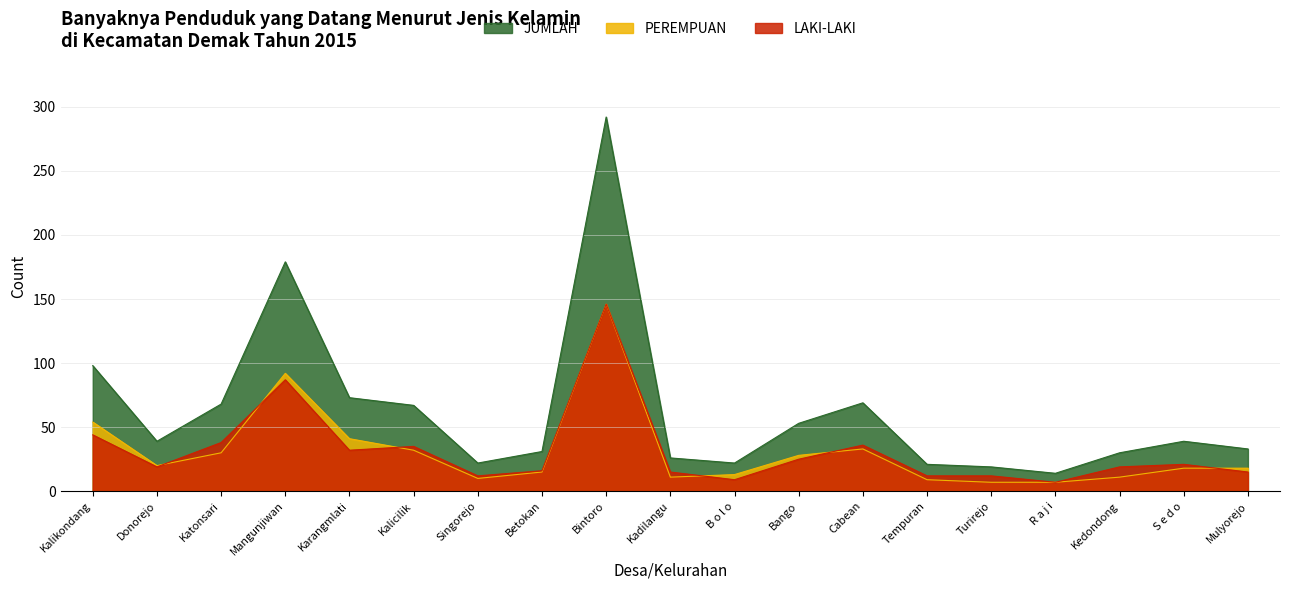

In LAKI-LAKI, how many points are higher than both neighbors (excluding endpoints)?

5